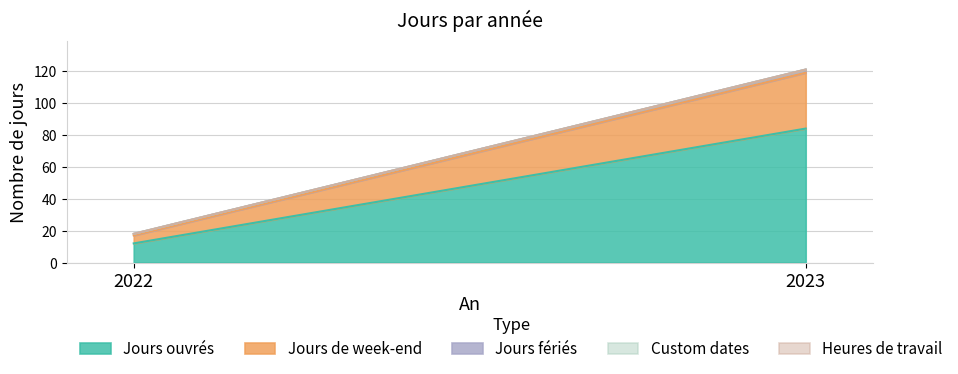

Does the chart display data point markers on the line(s)?

No